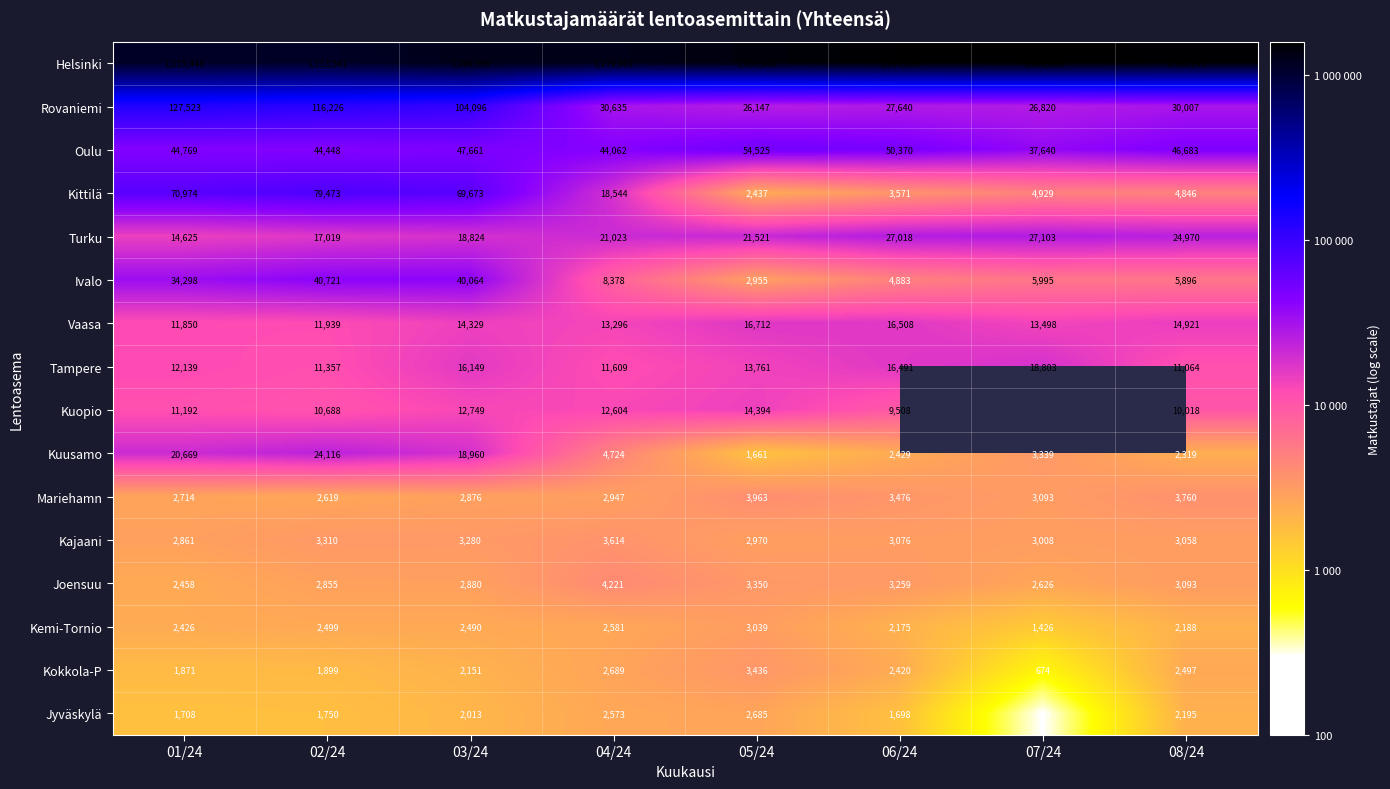

How many data points does each series have?

8